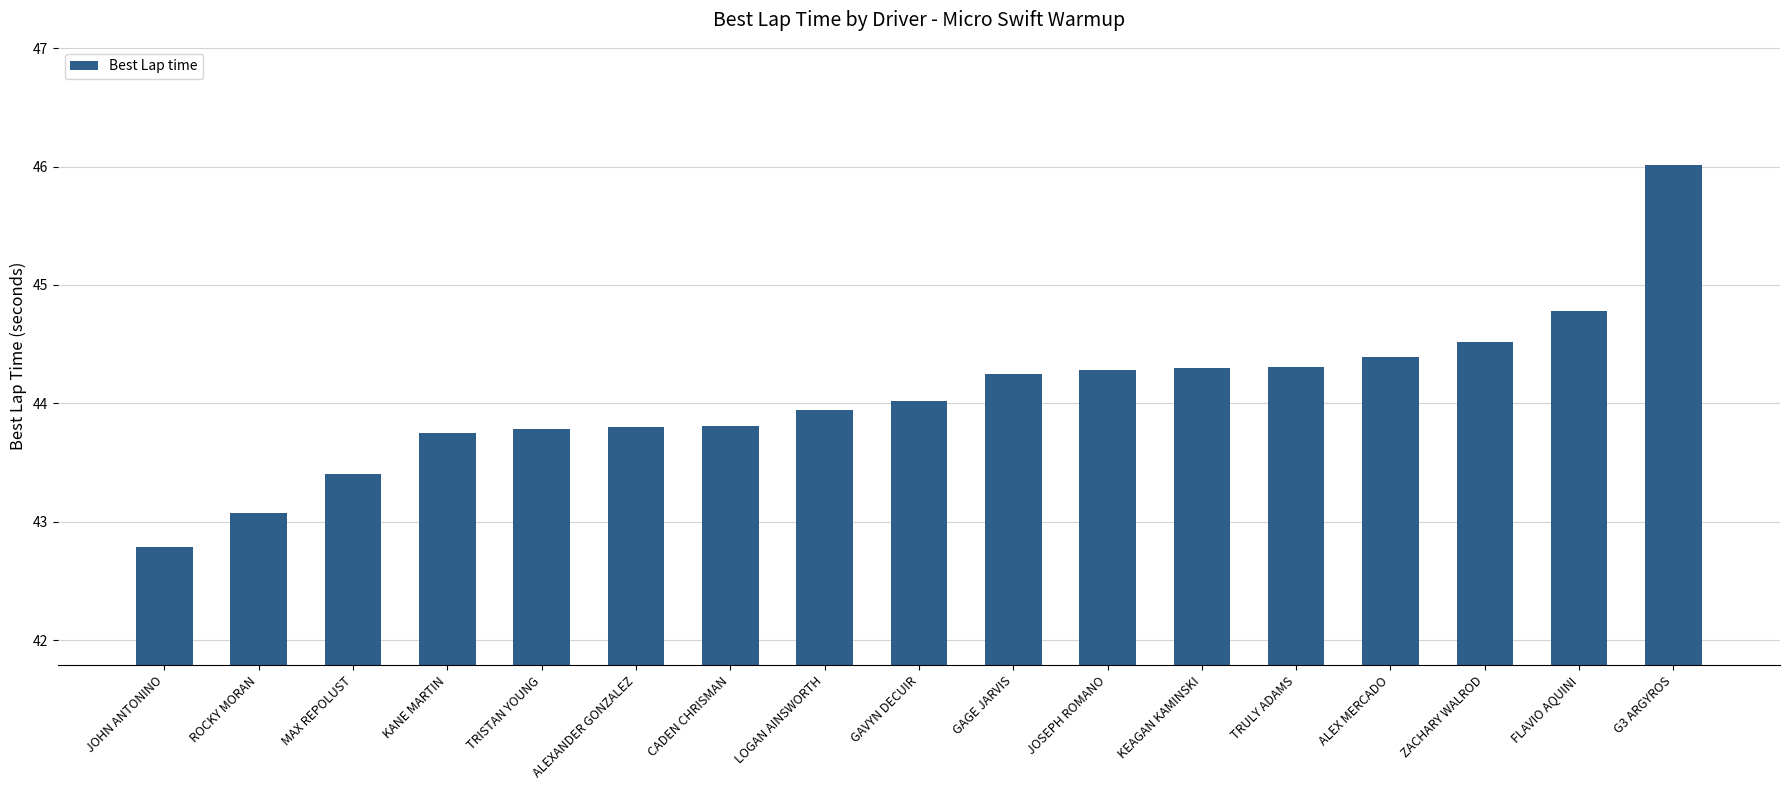

Which has a higher value, FLAVIO AQUINI or MAX REPOLUST?

FLAVIO AQUINI